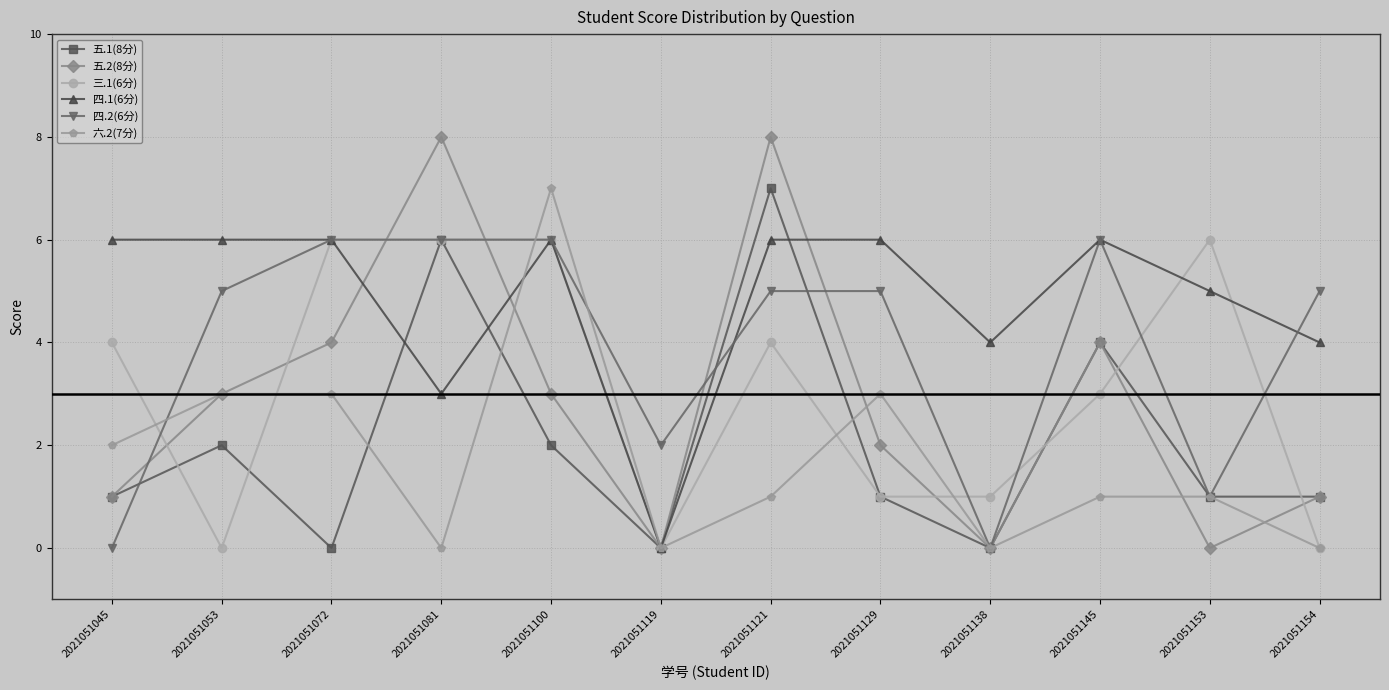

Reading left to right, transcribe all the data shown in this chart.

五.1(8分): 1	2	0	6	2	0	7	1	0	4	1	1
五.2(8分): 1	3	4	8	3	0	8	2	0	4	0	1
三.1(6分): 4	0	6	6	6	0	4	1	1	3	6	0
四.1(6分): 6	6	6	3	6	0	6	6	4	6	5	4
四.2(6分): 0	5	6	6	6	2	5	5	0	6	1	5
六.2(7分): 2	3	3	0	7	0	1	3	0	1	1	0